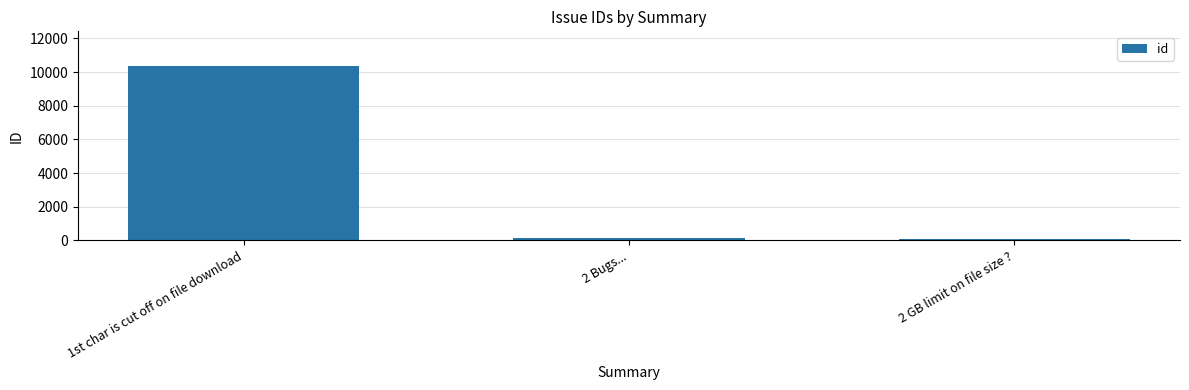

At which label is the value closest to 5227?

2 Bugs...